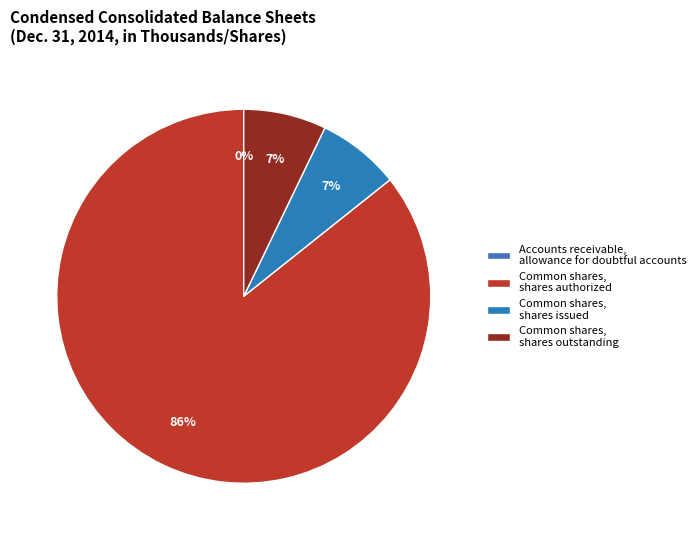

Which slice represents more than half of the pie?

Common shares, shares authorized